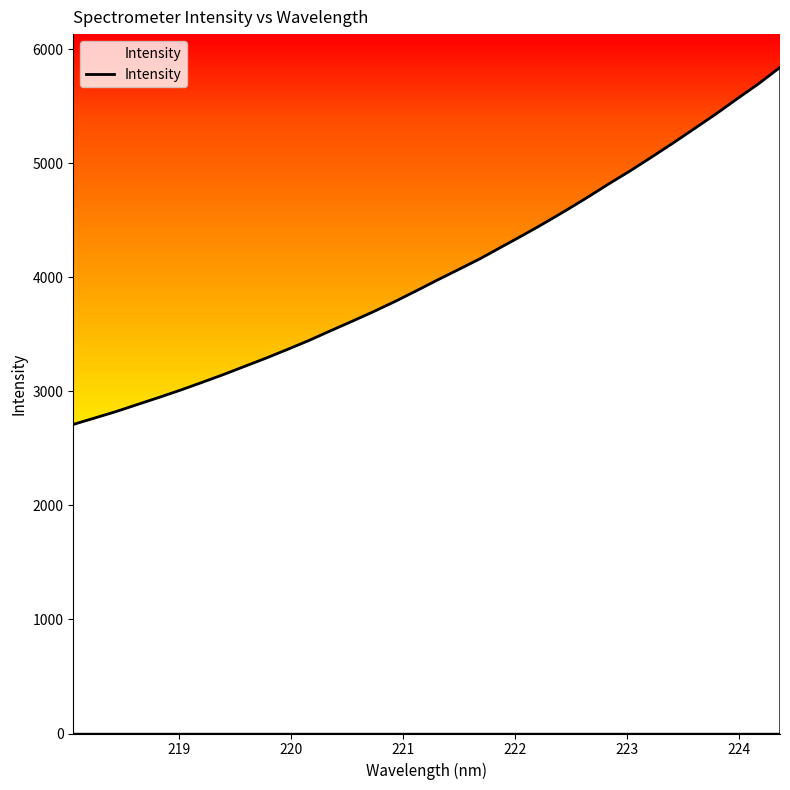

True or false: there are more than 1 points higher than both neighbors.

False